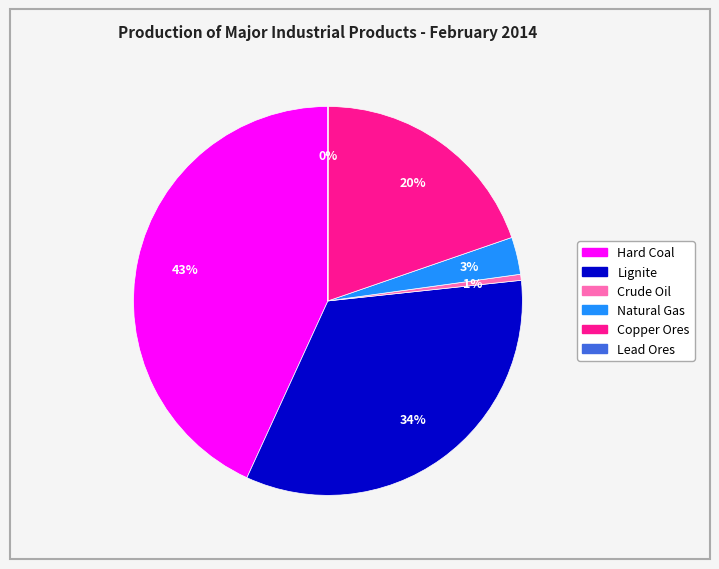

What percentage is the Natural Gas slice, to the nearest percent?

3%